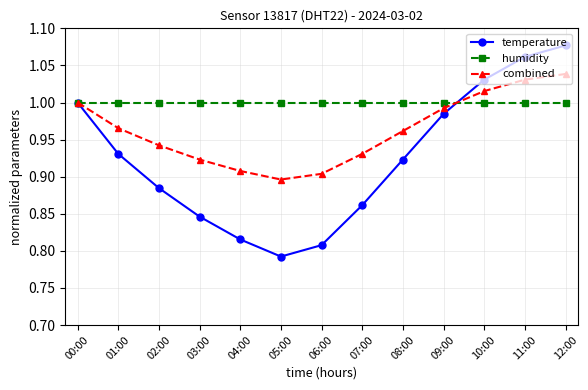

What position from the right is 07:00?

6